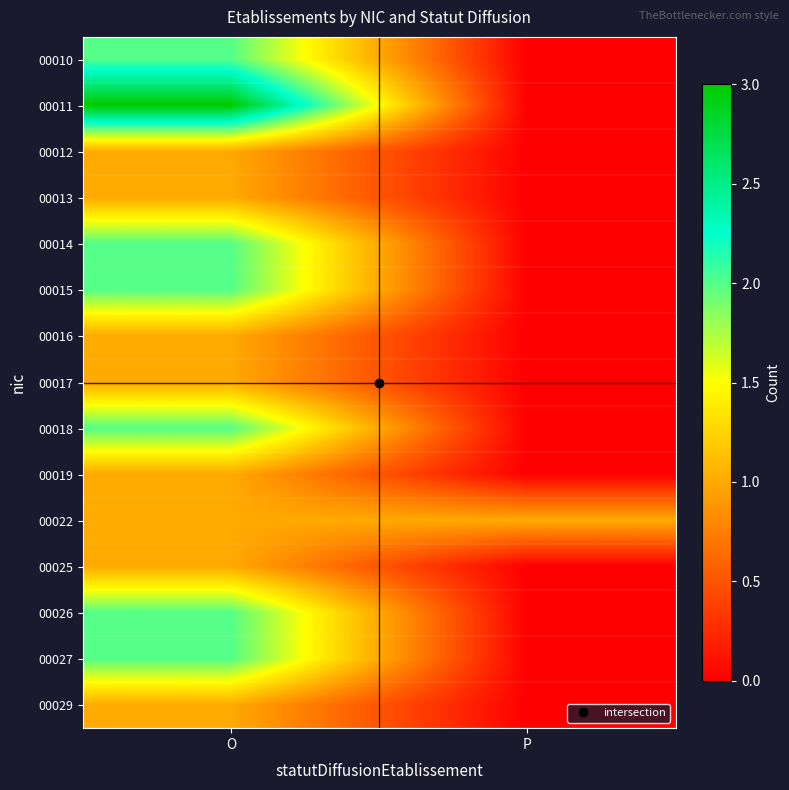

What is the difference between the highest and lowest values at O?

2